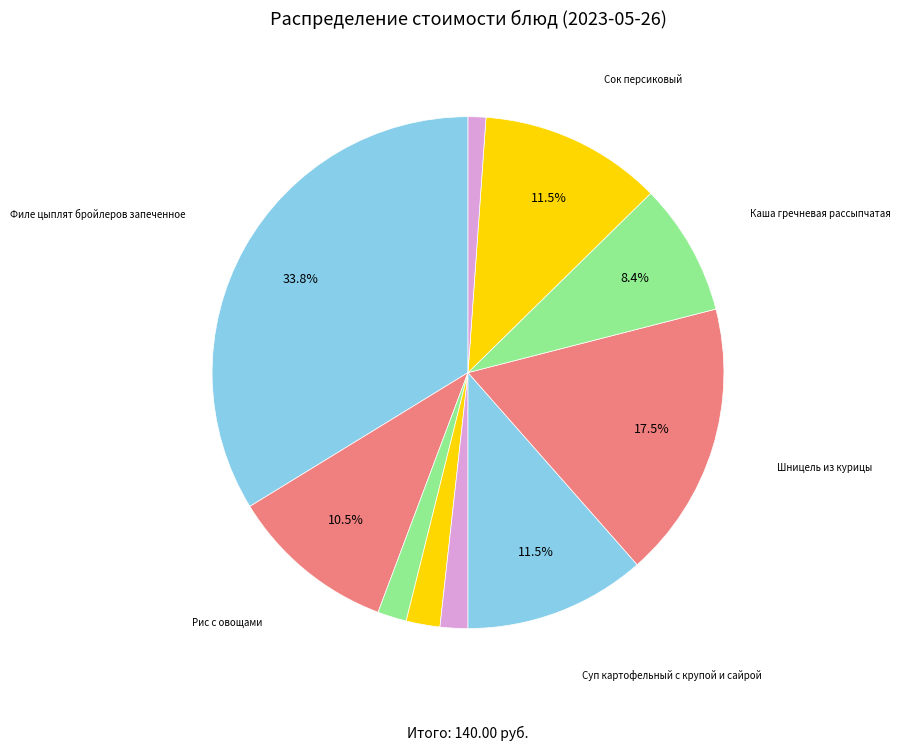

How many slices are in this pie chart?

10